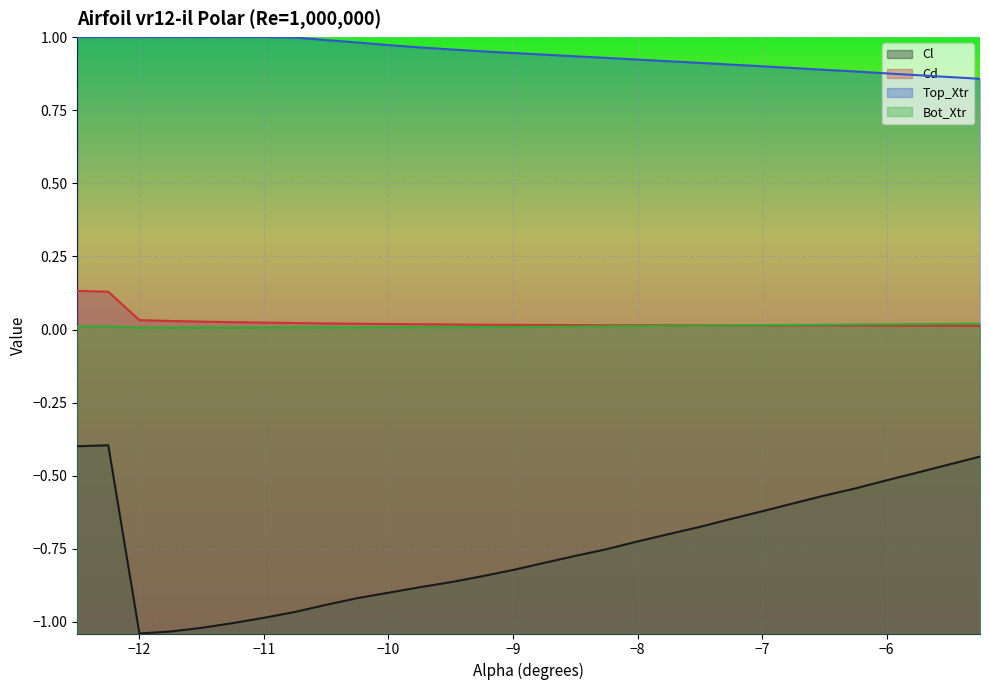

Which series has the widest spread of values?

Cl